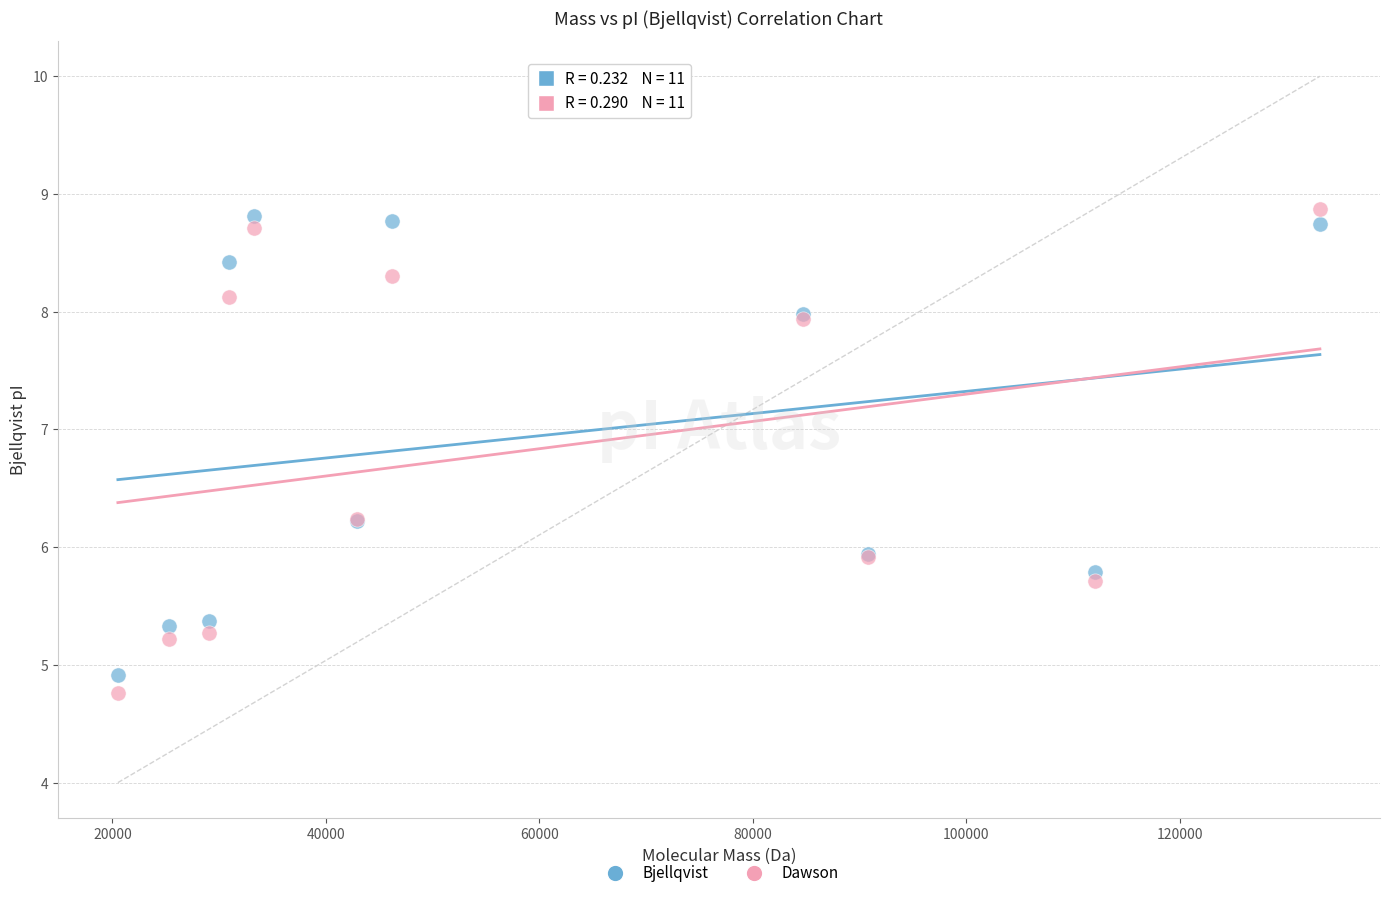

Which series contains the lowest Y value?

Dawson